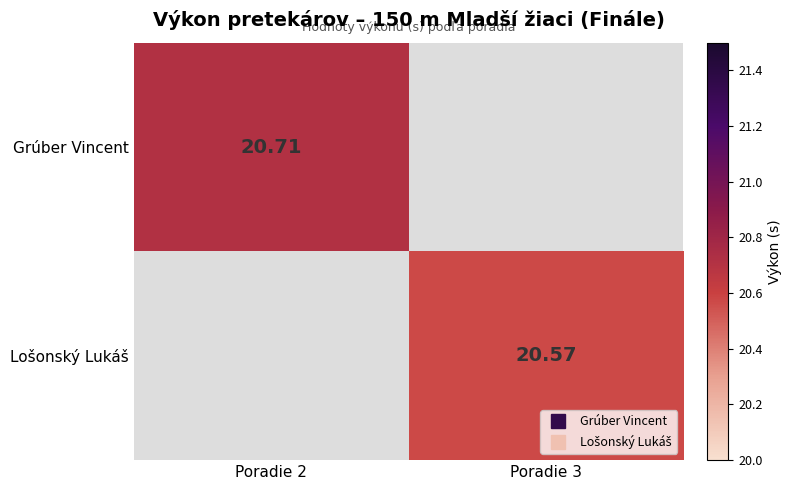

Which label corresponds to the smallest value in the chart?

Poradie 3